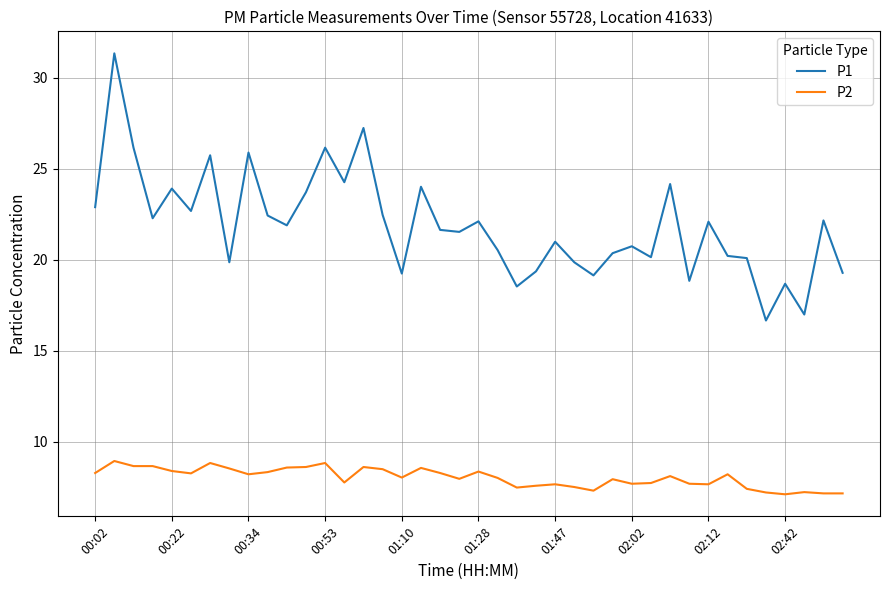

Which series has the largest total across all categories?

P1